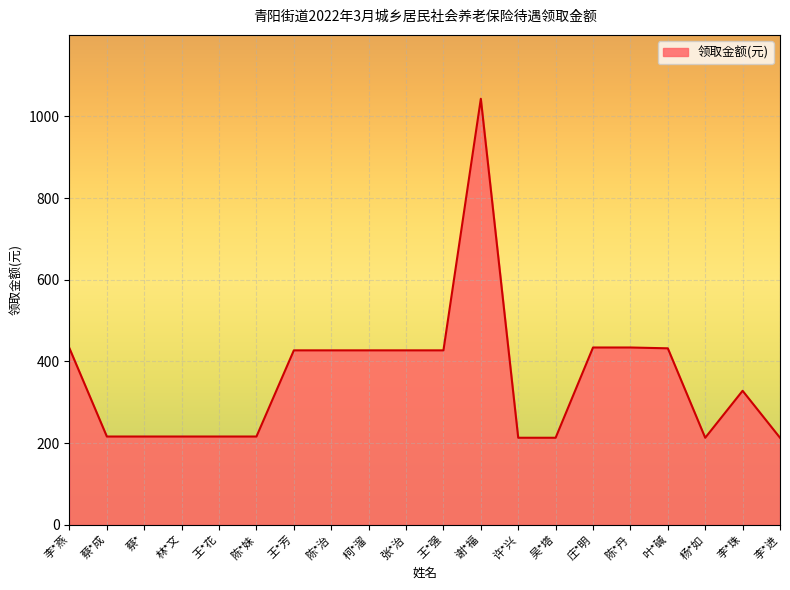

What is the difference between the values at 张*治 and 吴*塔?

214